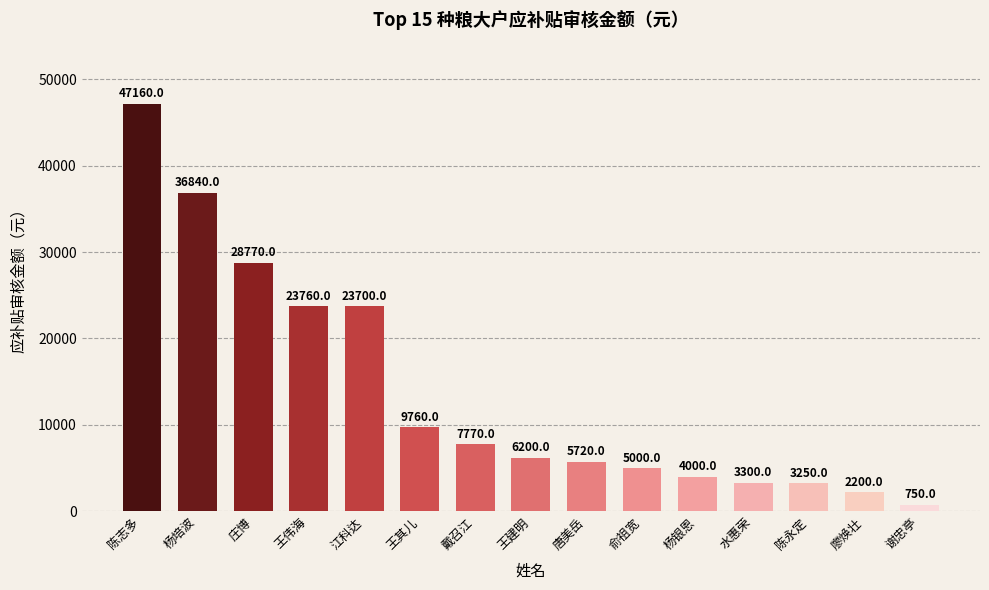

Reading right to left, extract all data points from this chart.

750	2200	3250	3300	4000	5000	5720	6200	7770	9760	23700	23760	28770	36840	47160